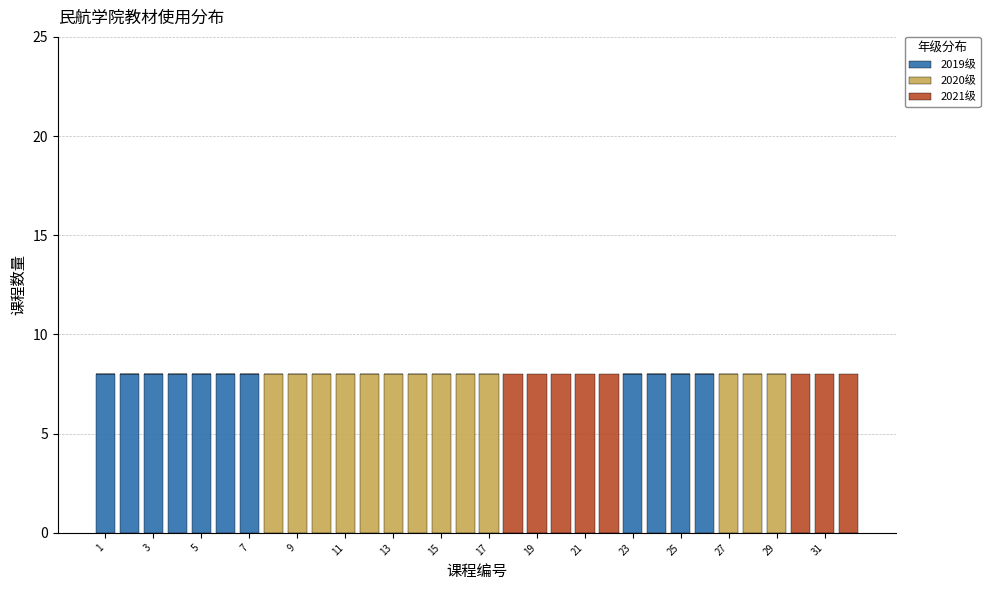

What is the maximum value for 2019级?

8